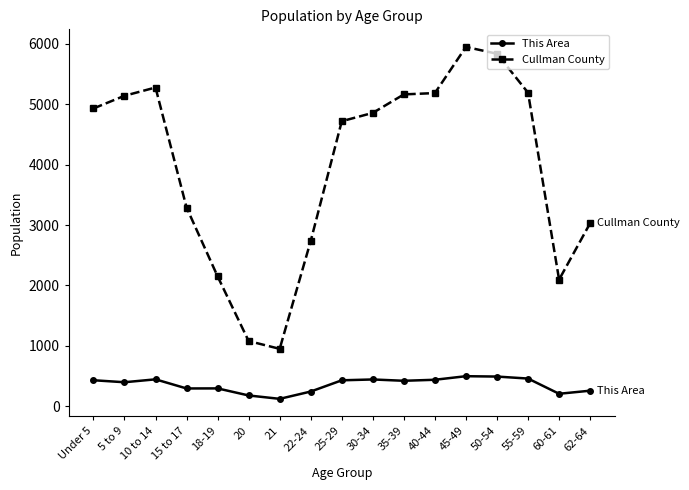

What is the smallest value displayed?

123